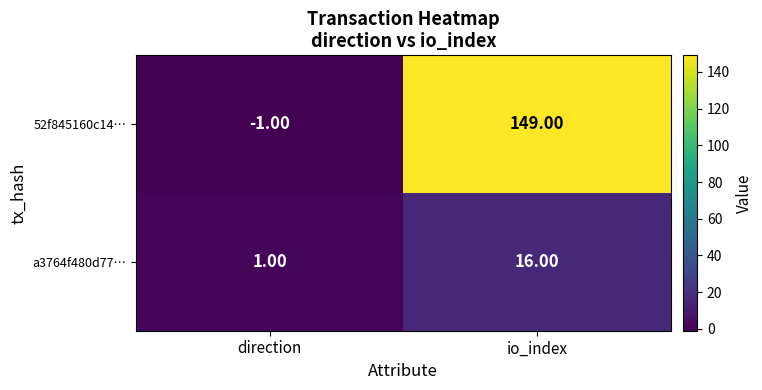

Which series has the largest total across all categories?

52f845160c14…